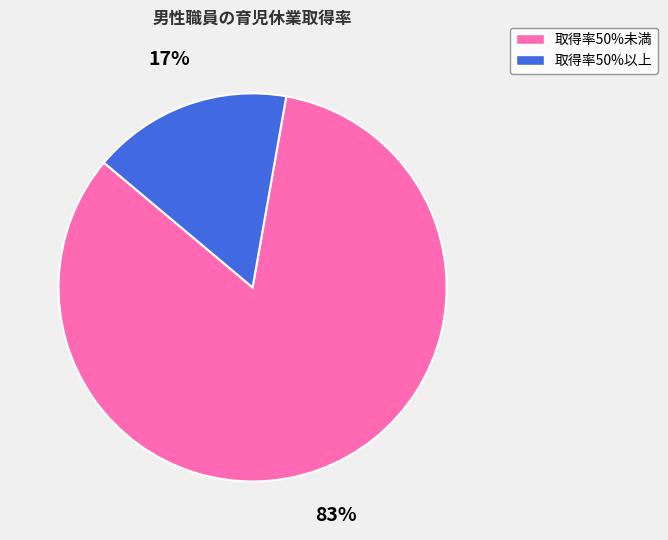

To the nearest percent, what is the average slice percentage?

50%